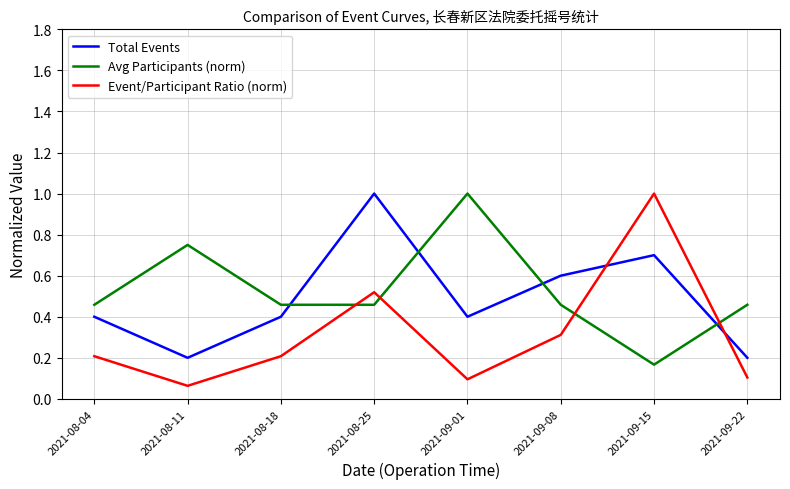

True or false: Avg Participants (norm) and Event/Participant Ratio (norm) intersect in this chart.

True